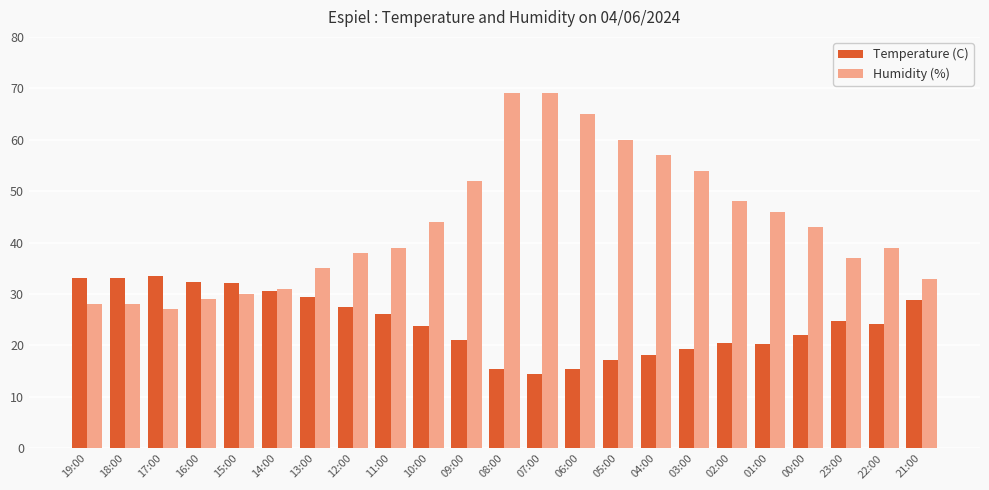

What is the sum of the Humidity (%) values at 08:00 and 14:00?

100.0